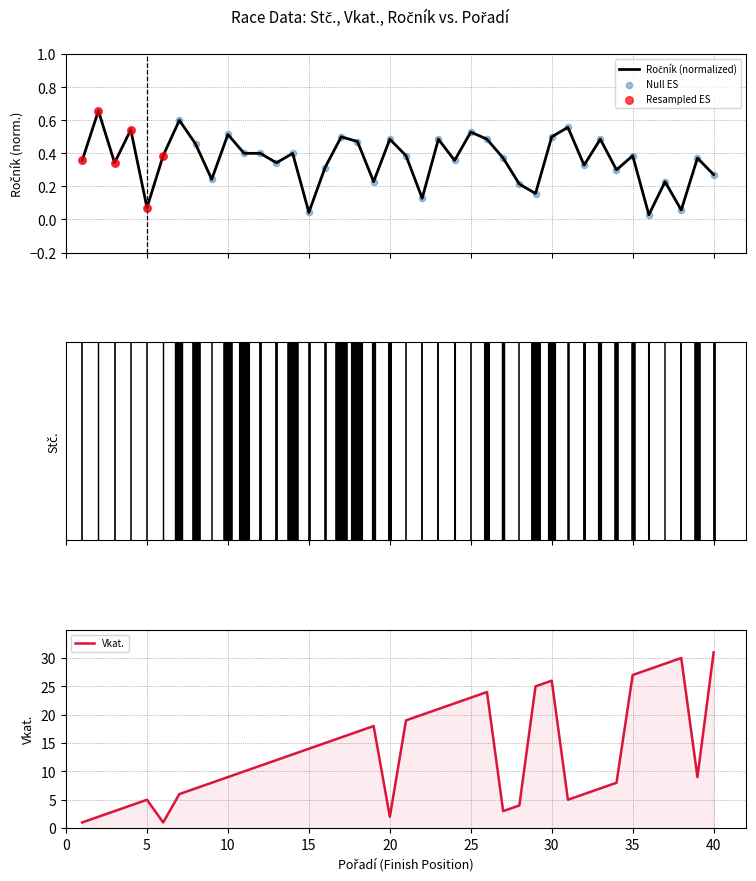

What is the total value across all series at 33?

7.5